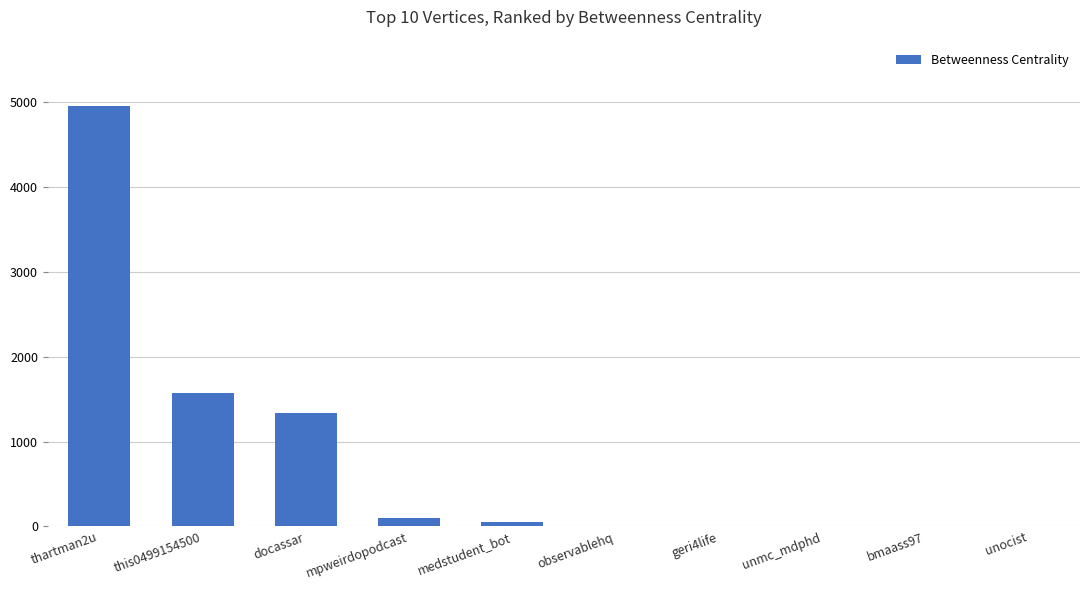

What is the greatest value displayed?

4962.7